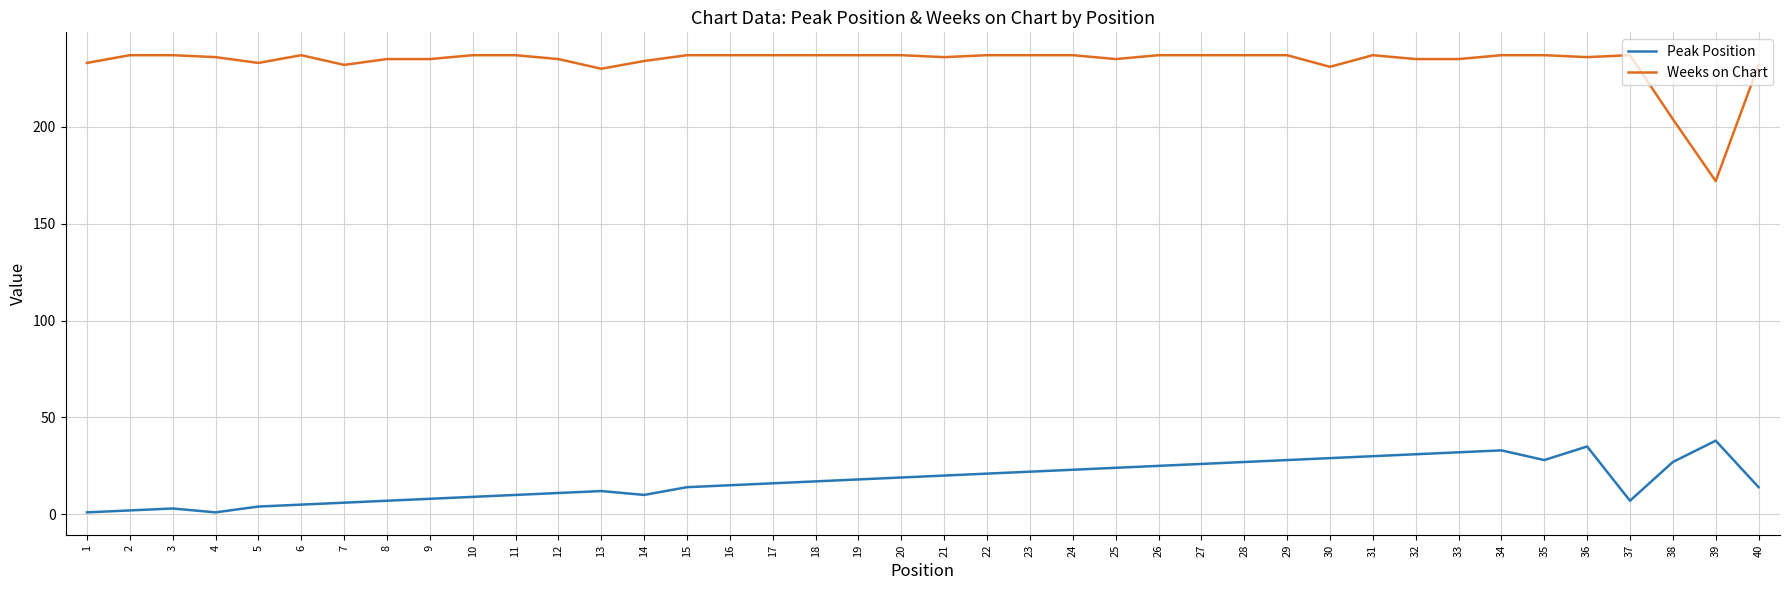

True or false: Peak Position has more than 1 interior local peaks.

True